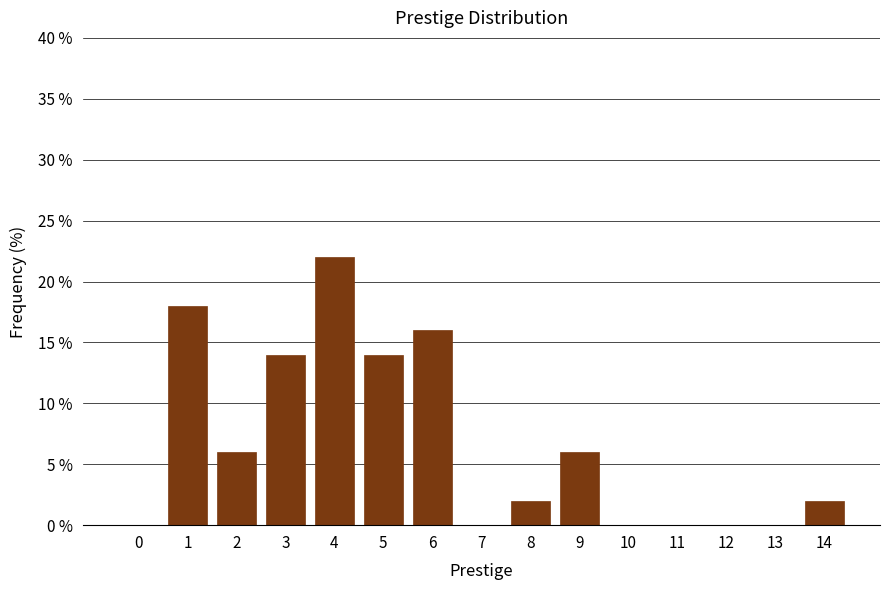

Reading right to left, list all the values displayed in this chart.

14=2.0	13=0.0	12=0.0	11=0.0	10=0.0	9=6.0	8=2.0	7=0.0	6=16.0	5=14.0	4=22.0	3=14.0	2=6.0	1=18.0	0=0.0